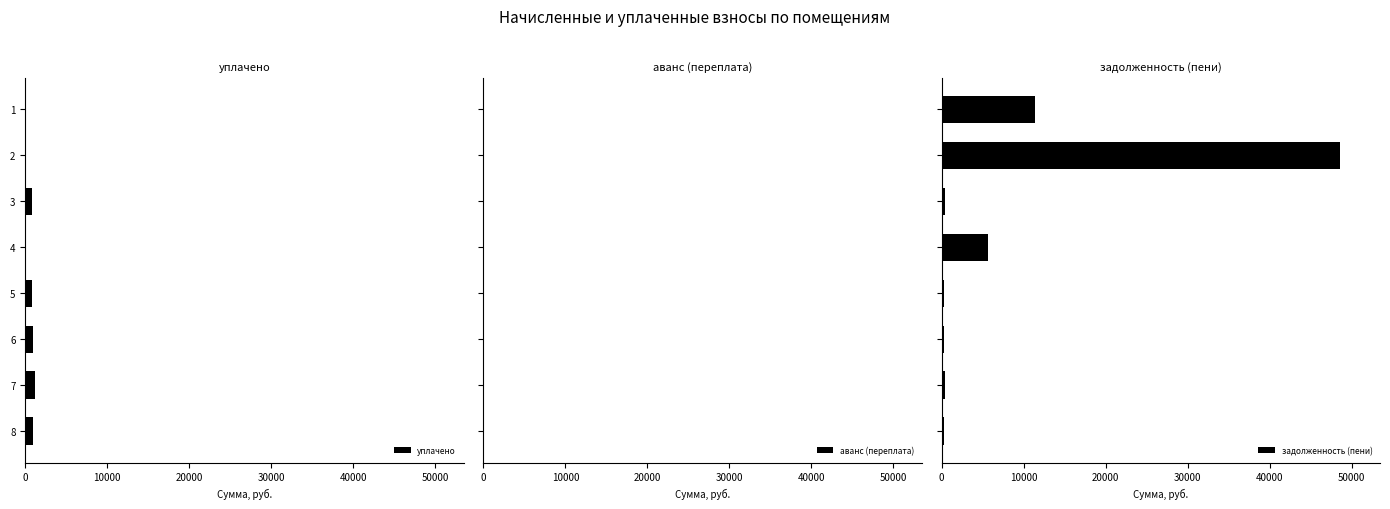

The value of уплачено at 7 is 1237.7. True or false?

True